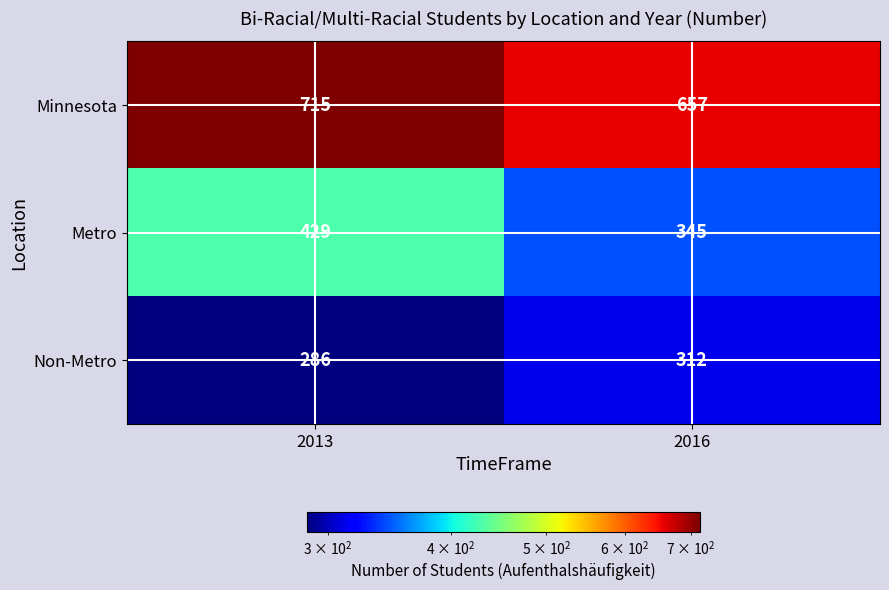

At 2013, list the series in order from largest to smallest.

Minnesota, Metro, Non-Metro